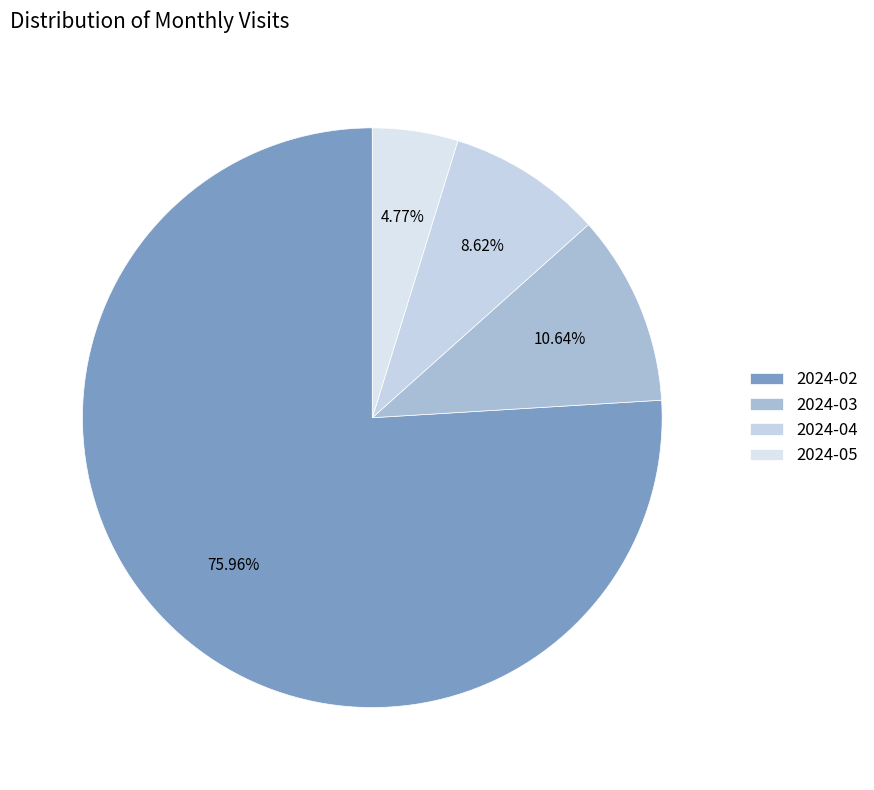

True or false: 2024-02 accounts for 76% of the total.

True